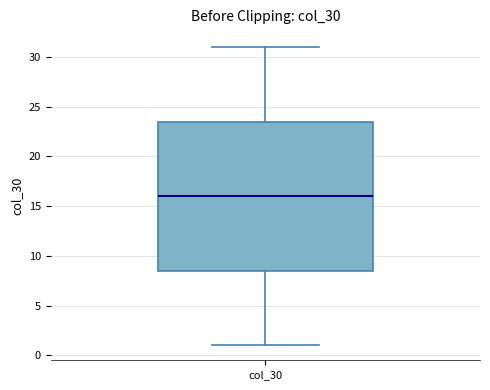

Transcribe this box plot: give where the median line is, the range the box spans, and where the two whiskers end, as read against the y-axis. The values are not printed on the chart, so give them approximately, as read against the axis.

median 16.0, box 8.5 to 23.5, whiskers 1.0 to 31.0